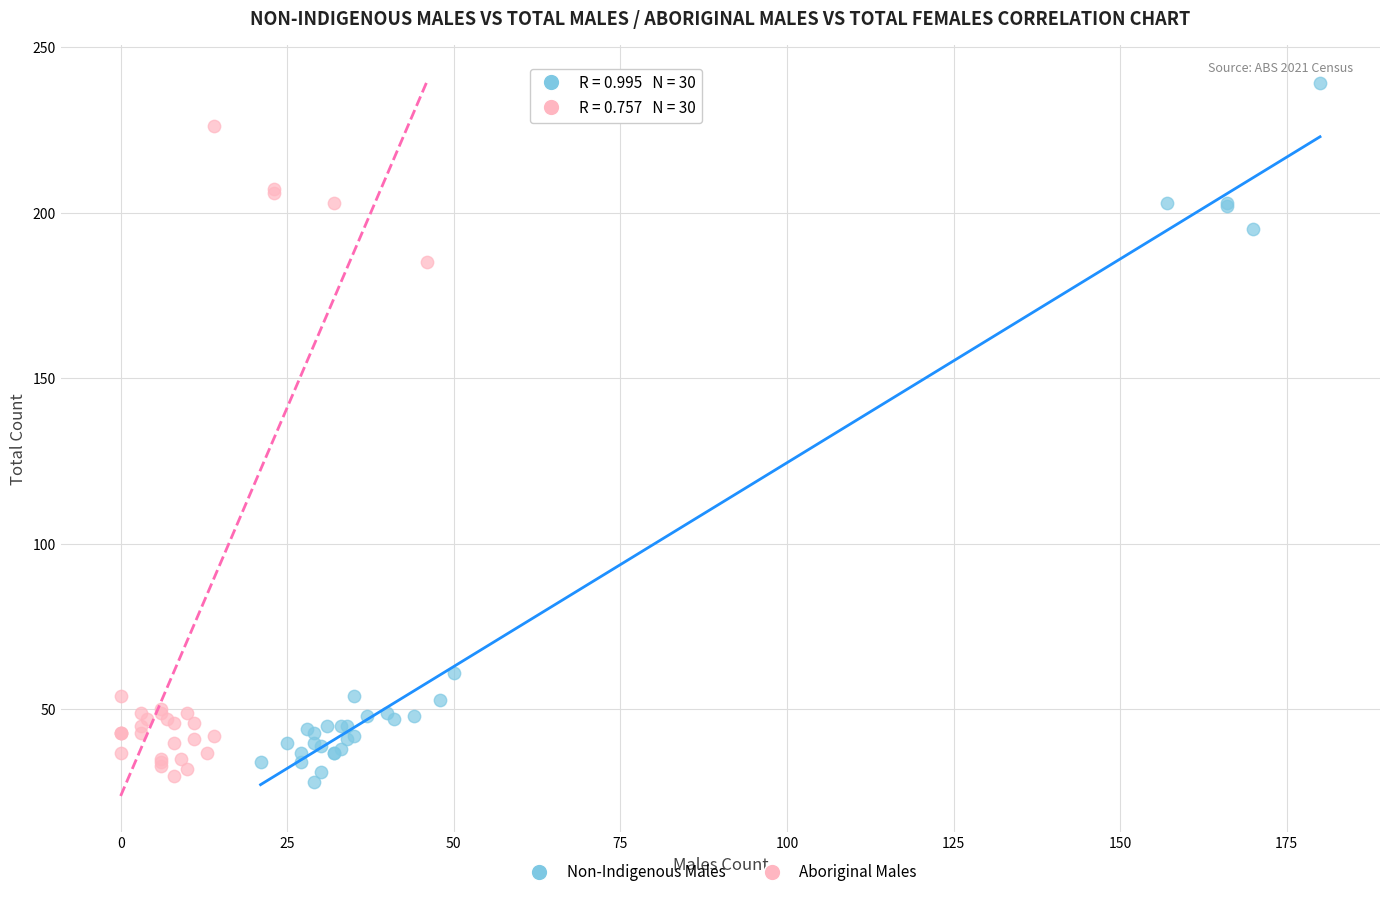

What are all the series names shown in the legend?

Non-Indigenous Males, Aboriginal Males